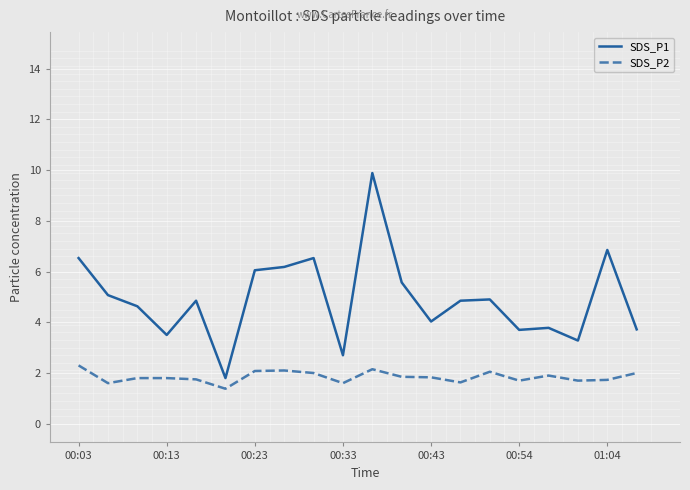

True or false: SDS_P1 and SDS_P2 intersect in this chart.

False